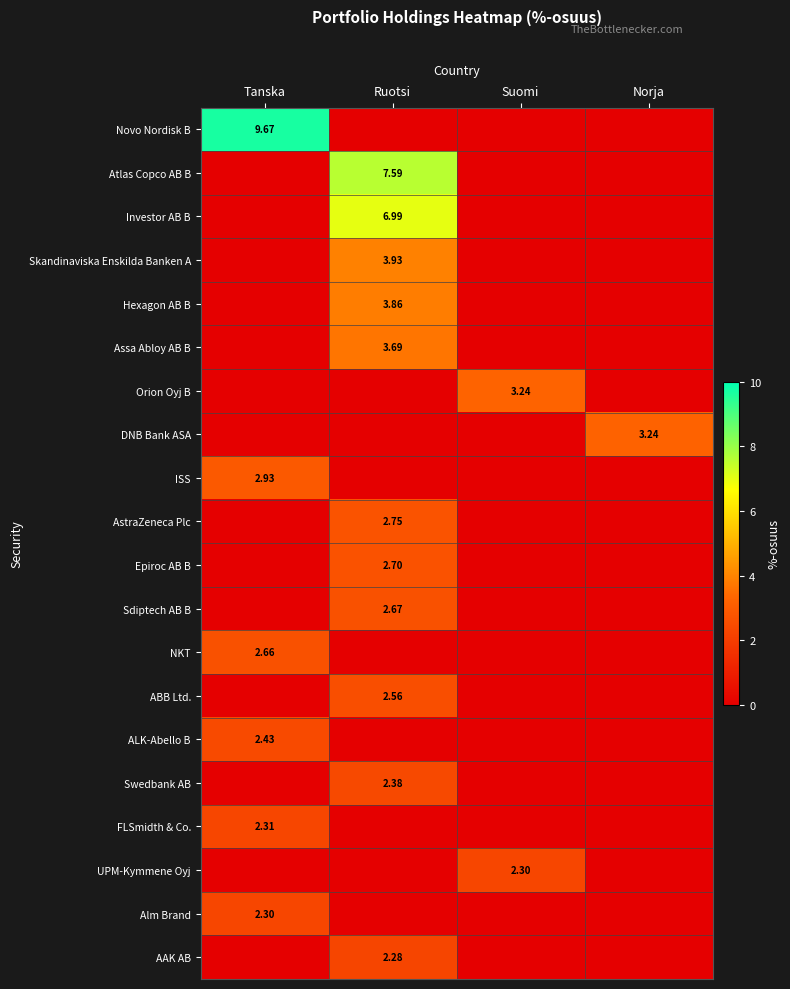

The value of Novo Nordisk B at Norja is 4.4. True or false?

False